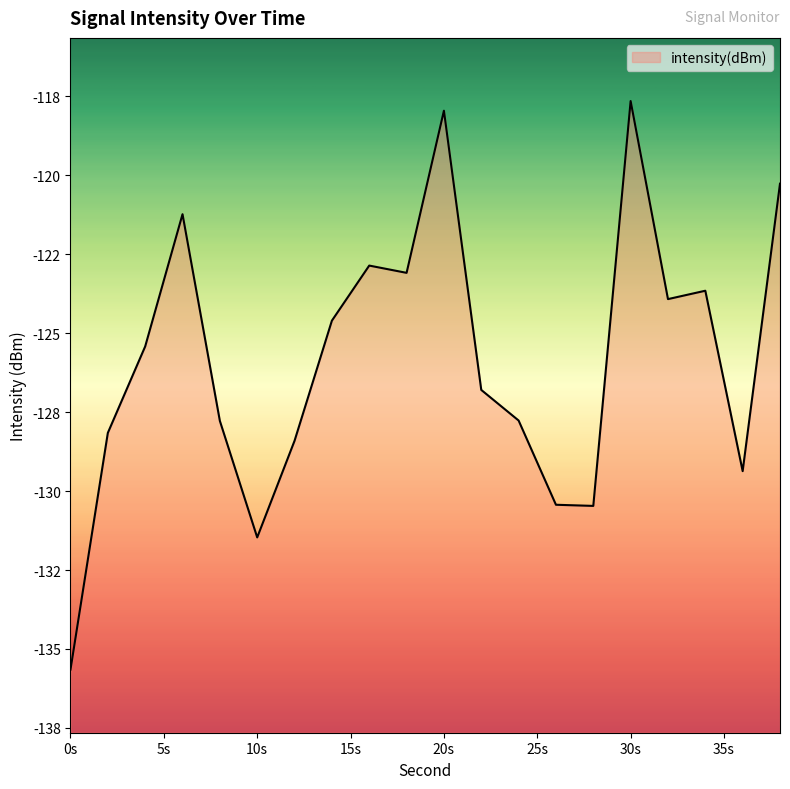

How many interior local valleys (lower than both neighbors) does the data have?

5